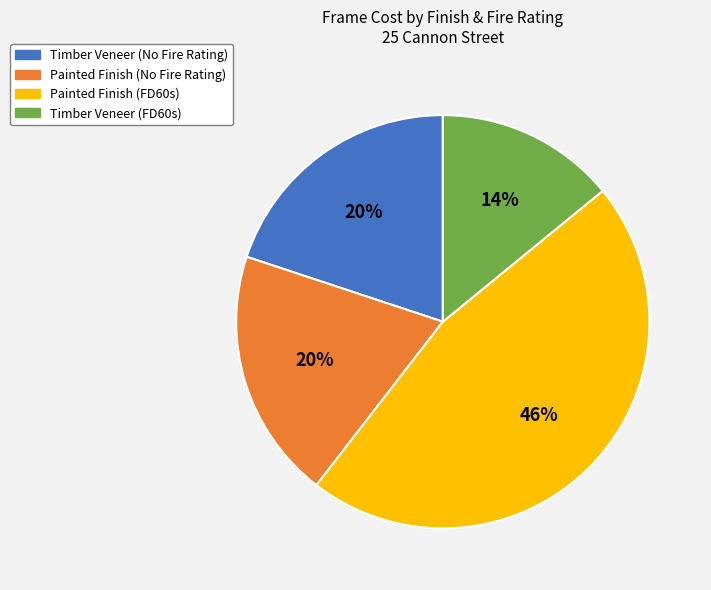

Does any single category account for the majority?

No